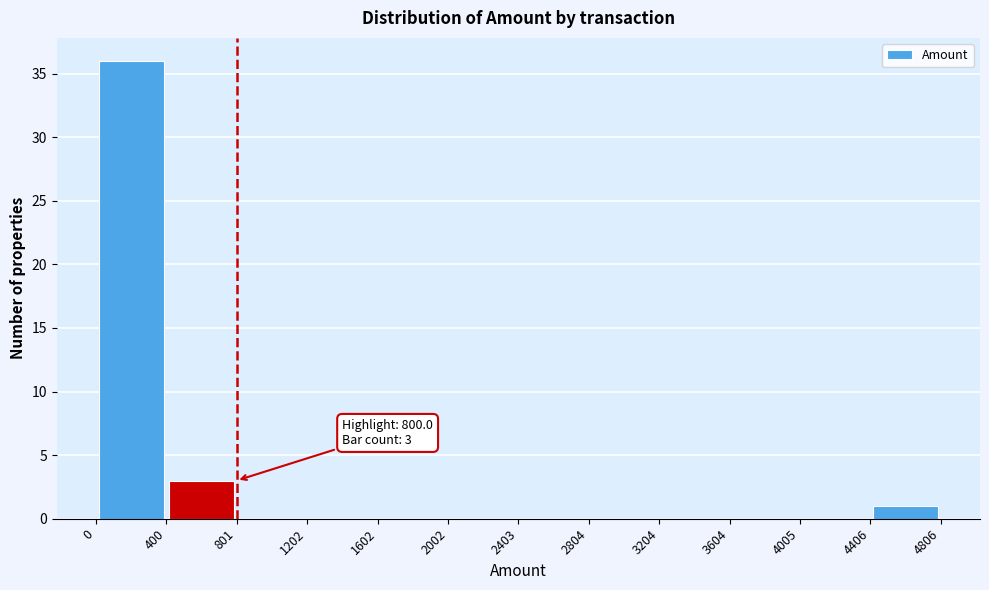

Which range on the x-axis has the tallest bar?

0 to 400